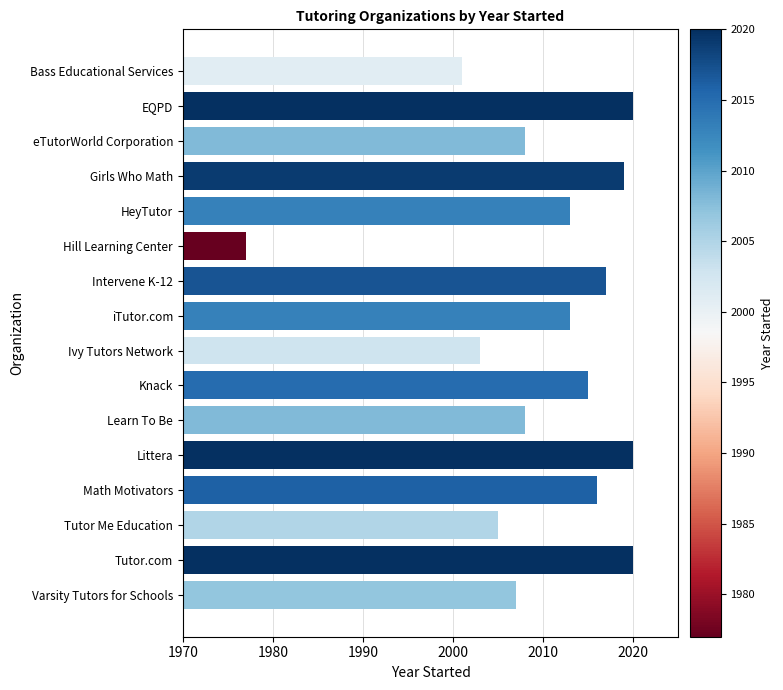

What is the ratio of the value at Learn To Be to the value at HeyTutor?

1.0